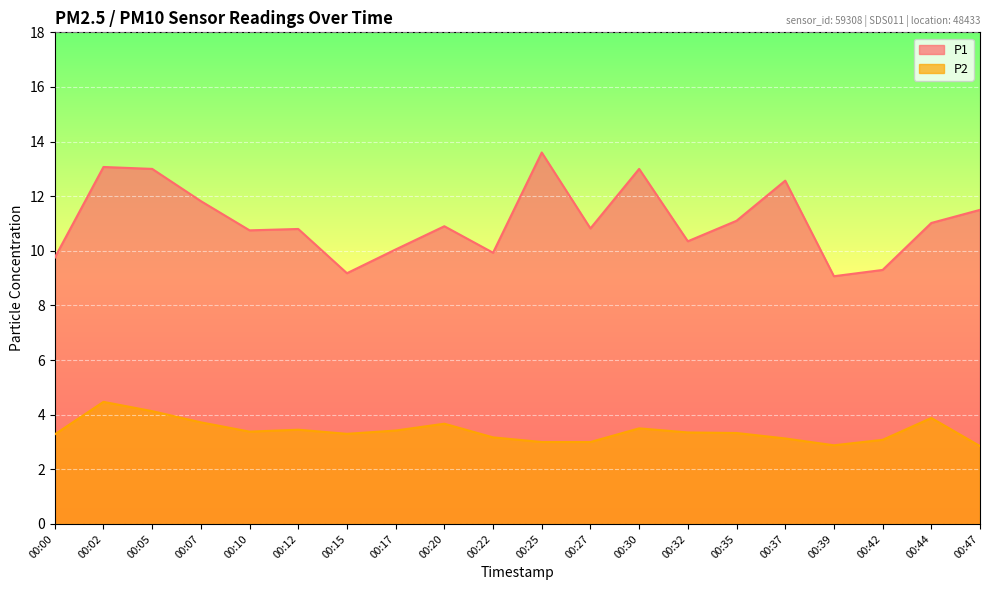

Reading right to left, what are all the values shown in this chart?

P1: 00:47=11.5	00:44=11.0	00:42=9.3	00:39=9.1	00:37=12.6	00:35=11.1	00:32=10.3	00:30=13.0	00:27=10.8	00:25=13.6	00:22=9.9	00:20=10.9	00:17=10.1	00:15=9.2	00:12=10.8	00:10=10.8	00:07=11.8	00:05=13.0	00:02=13.1	00:00=9.8
P2: 00:47=2.9	00:44=3.9	00:42=3.1	00:39=2.9	00:37=3.1	00:35=3.3	00:32=3.4	00:30=3.5	00:27=3.0	00:25=3.0	00:22=3.2	00:20=3.7	00:17=3.4	00:15=3.3	00:12=3.5	00:10=3.4	00:07=3.7	00:05=4.1	00:02=4.5	00:00=3.3